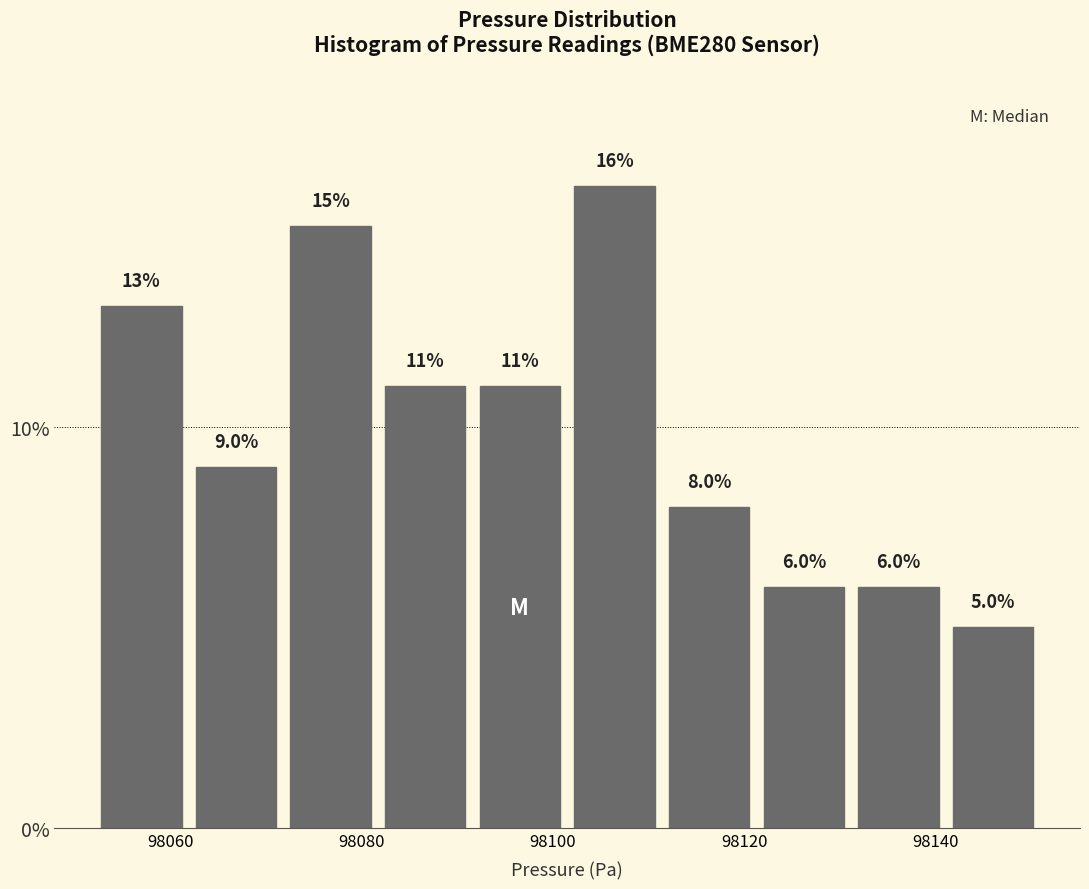

Over which range of the x-axis is the bar tallest?

98102 to 98112